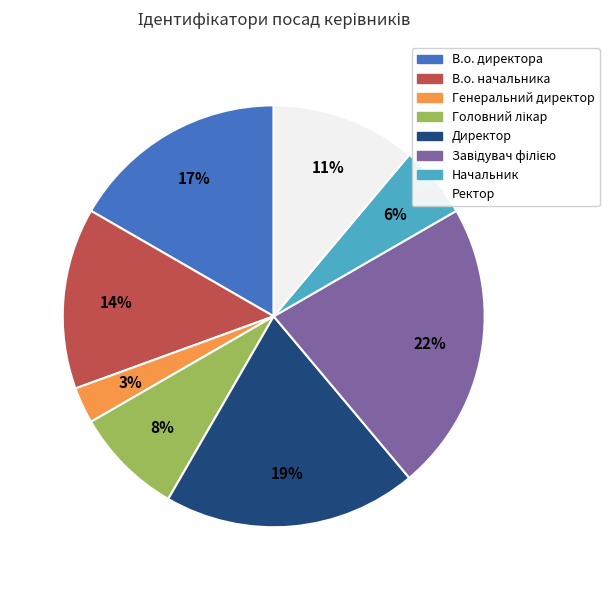

How many slices are in this pie chart?

8